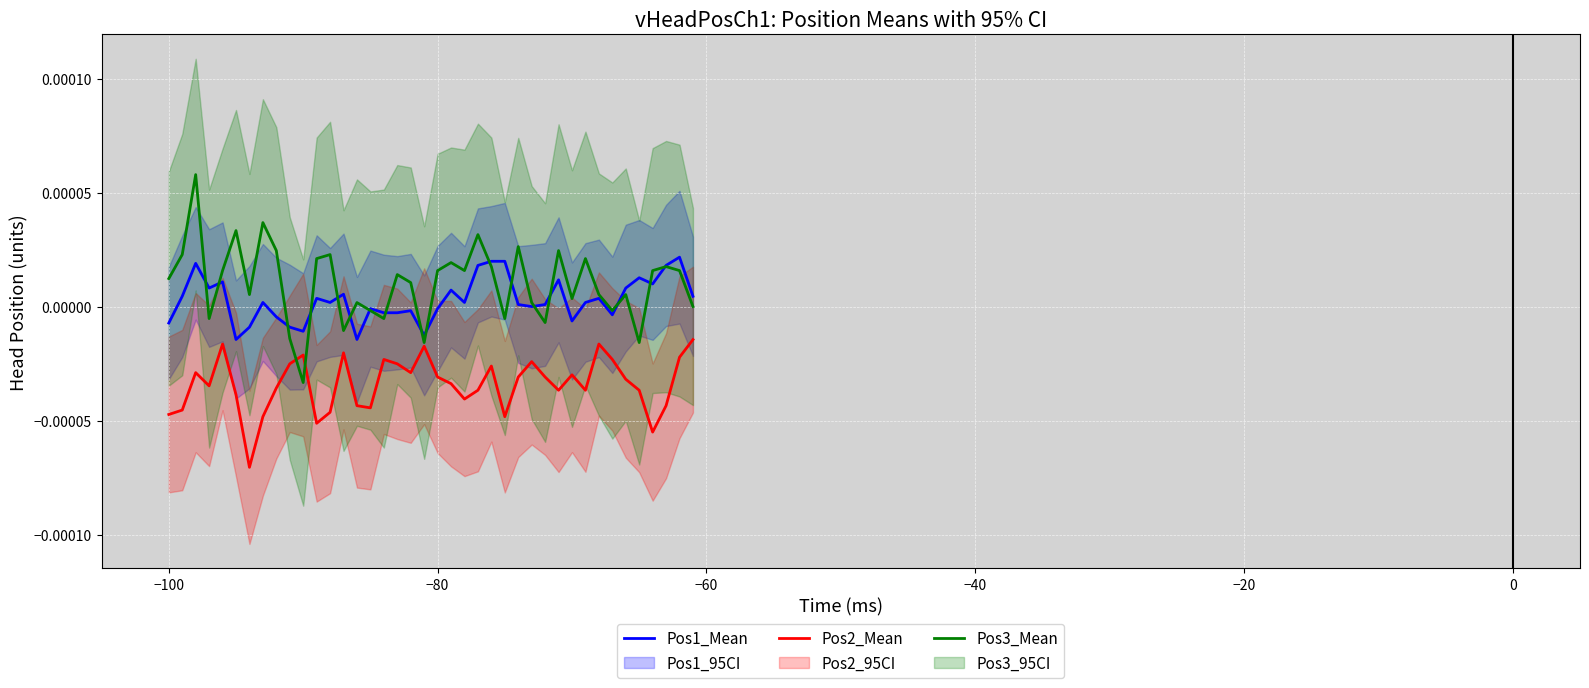

True or false: Pos2_Mean and Pos1_Mean cross at least once.

False